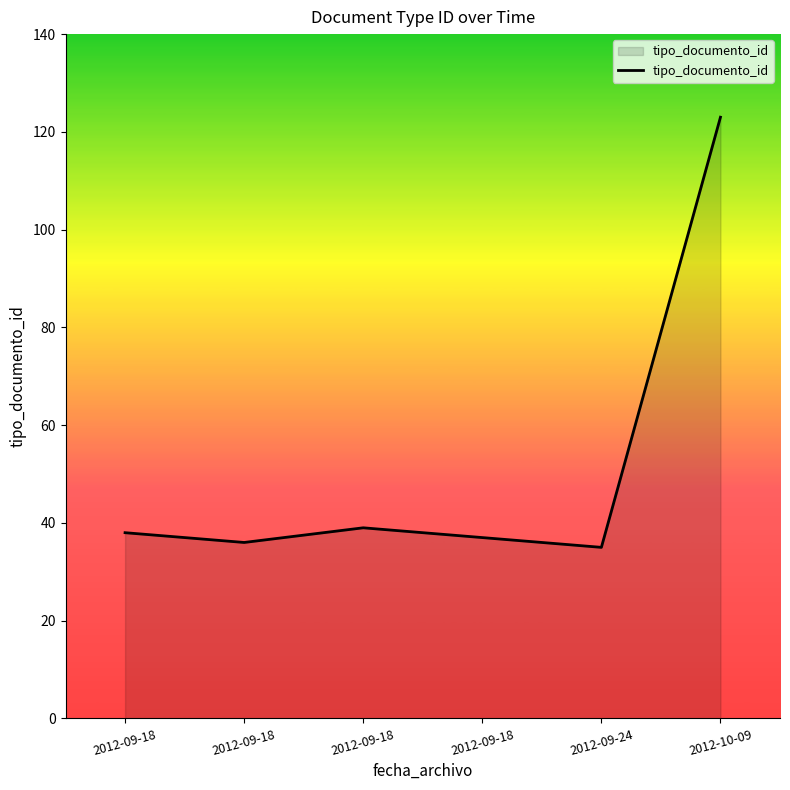

What is the label of the 2nd point from the right?

2012-09-24